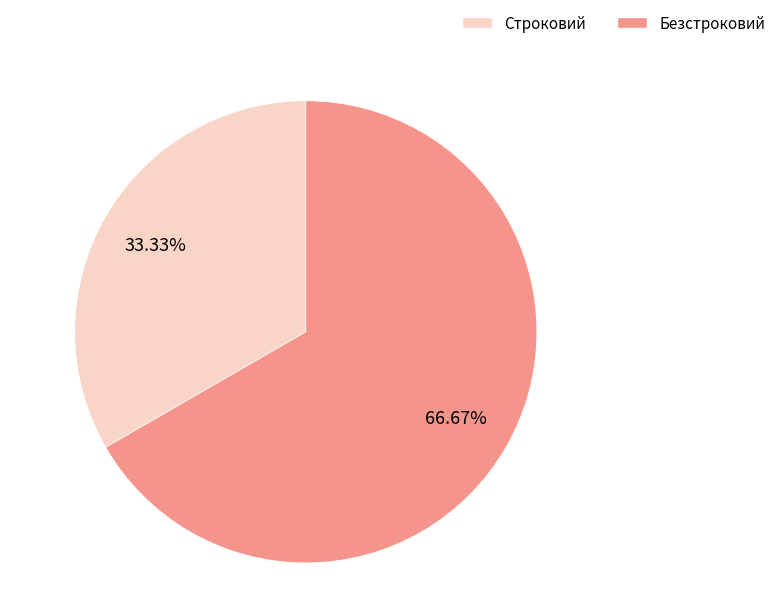

What percentage is the Безстроковий slice, to the nearest percent?

67%